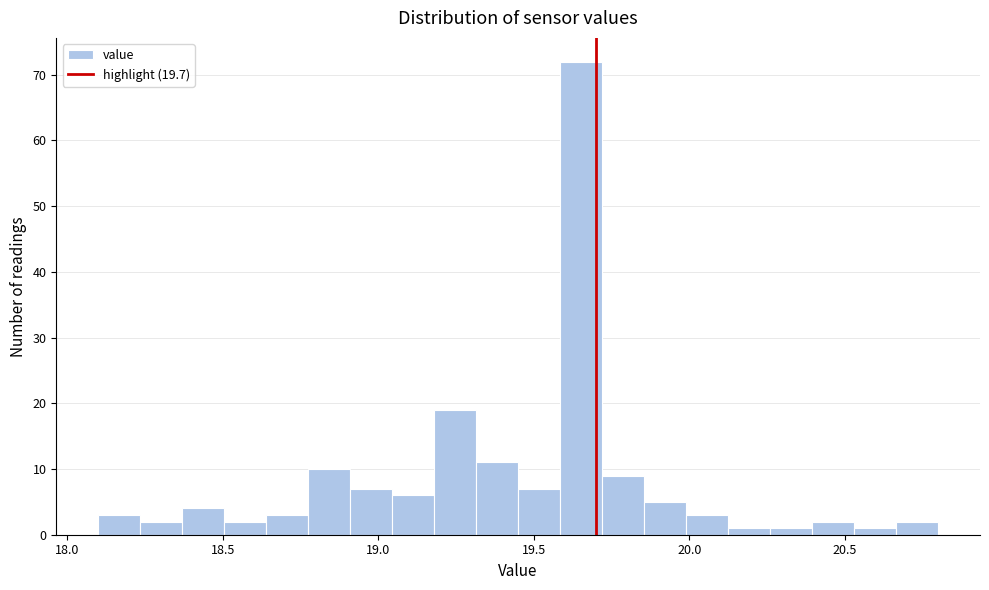

Around what value on the x-axis is the tallest bar? Give the approximate position of its centre, as read against the axis.

19.65